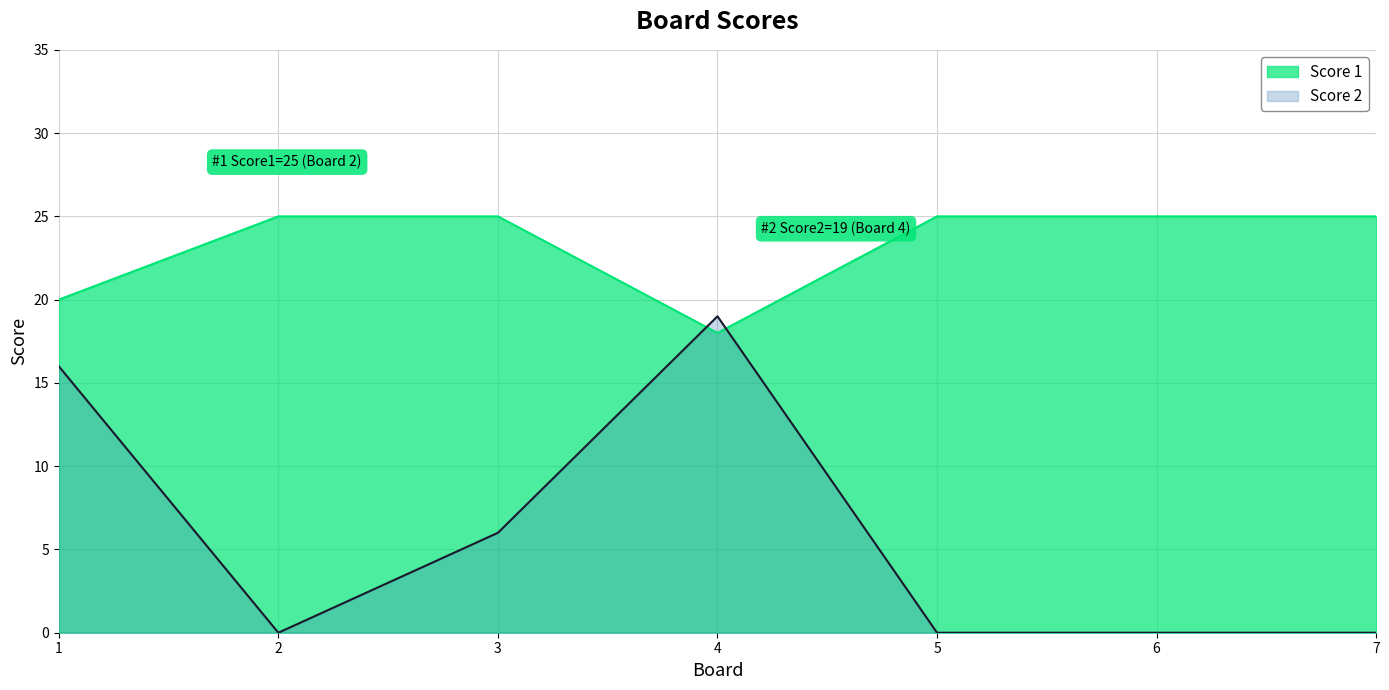

How many series are shown in this chart?

2